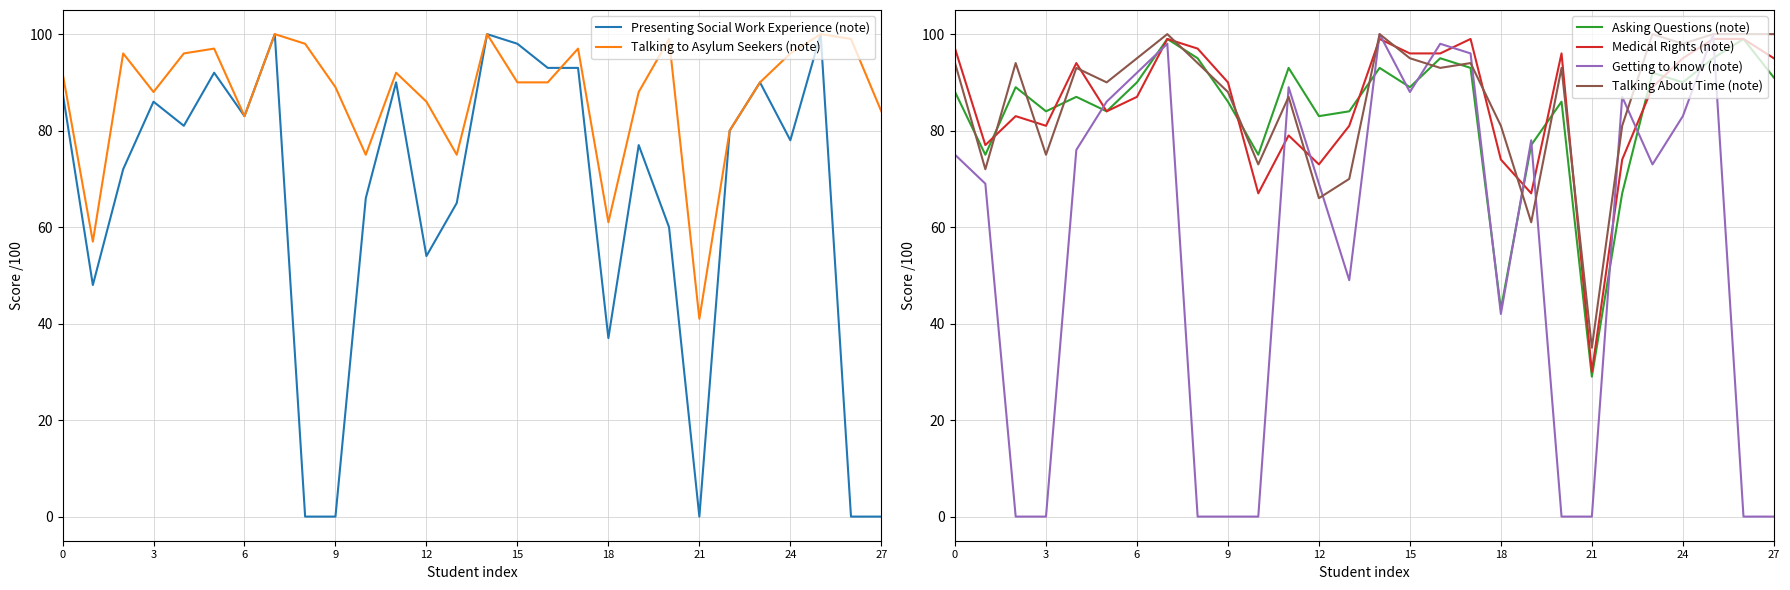

Rank the series by their maximum value, from highest to lowest.

Presenting Social Work Experience (note), Talking to Asylum Seekers (note), Getting to know (note), Talking About Time (note), Asking Questions (note), Medical Rights (note)